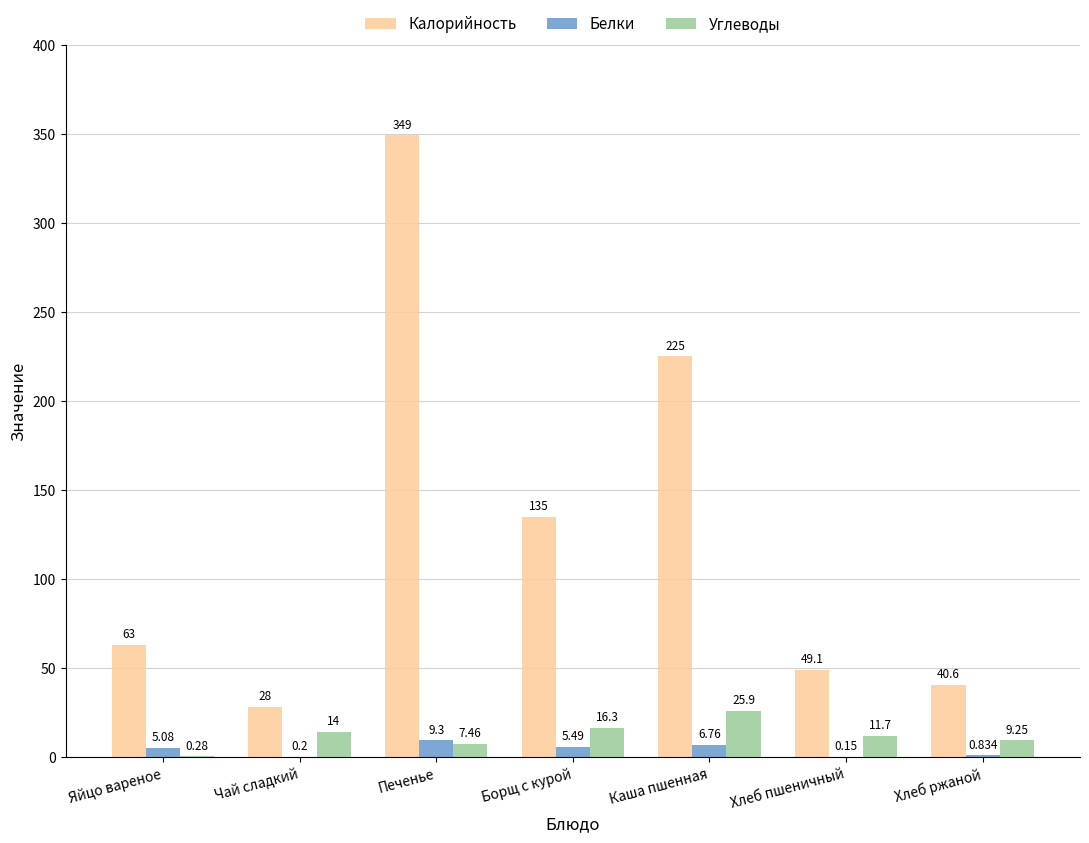

Which series has the largest total across all categories?

Калорийность